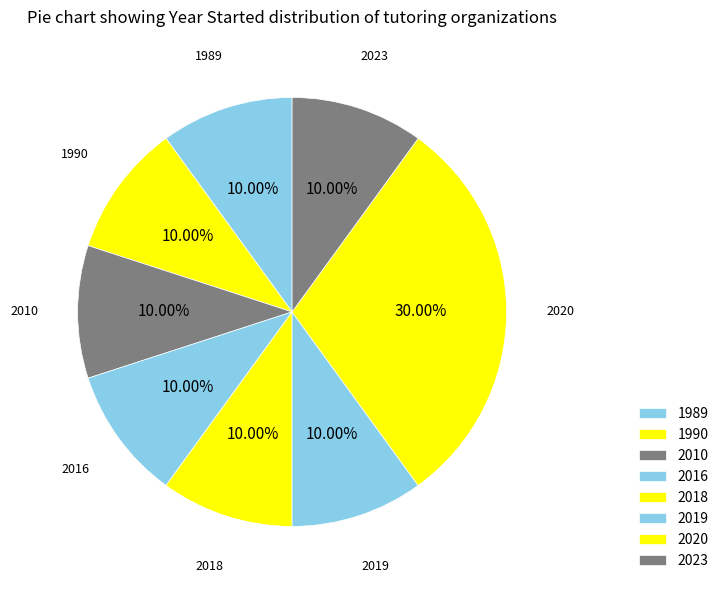

How many segments does this pie chart have?

8